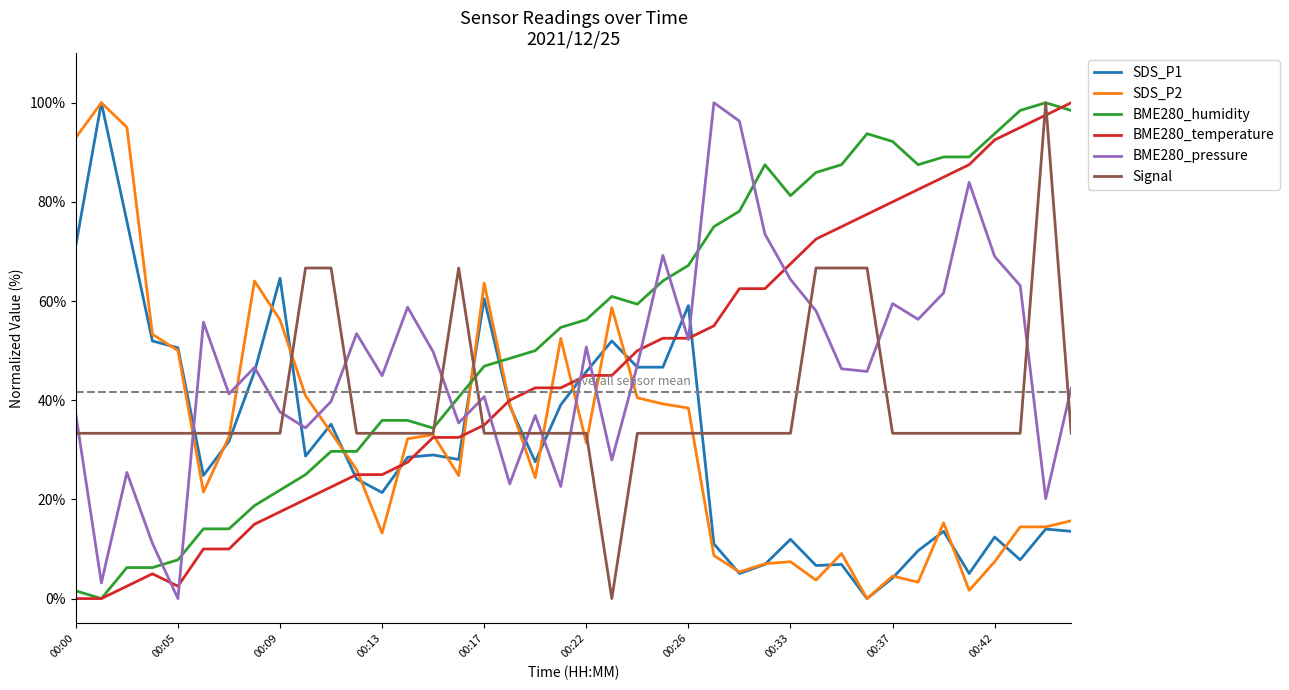

Which series has the largest total across all categories?

BME280_humidity